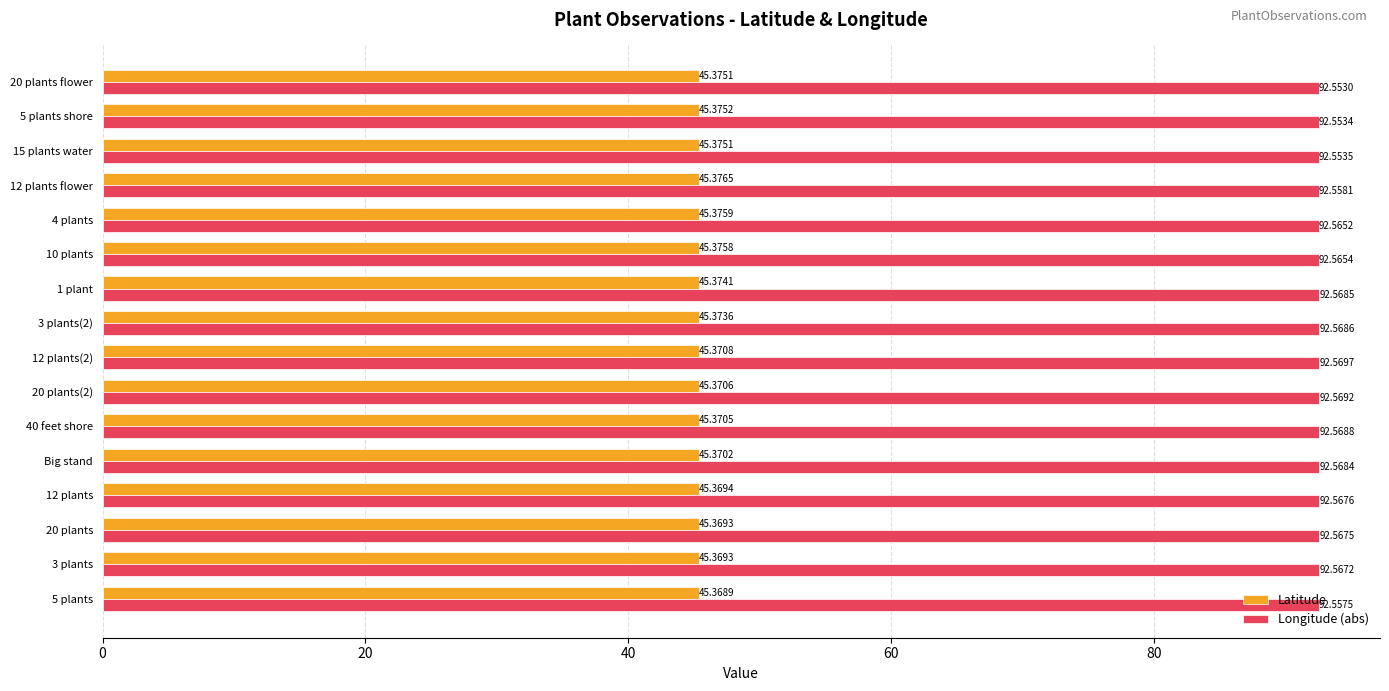

What is the sum of the Longitude (abs) values at 3 plants and 5 plants?

185.1